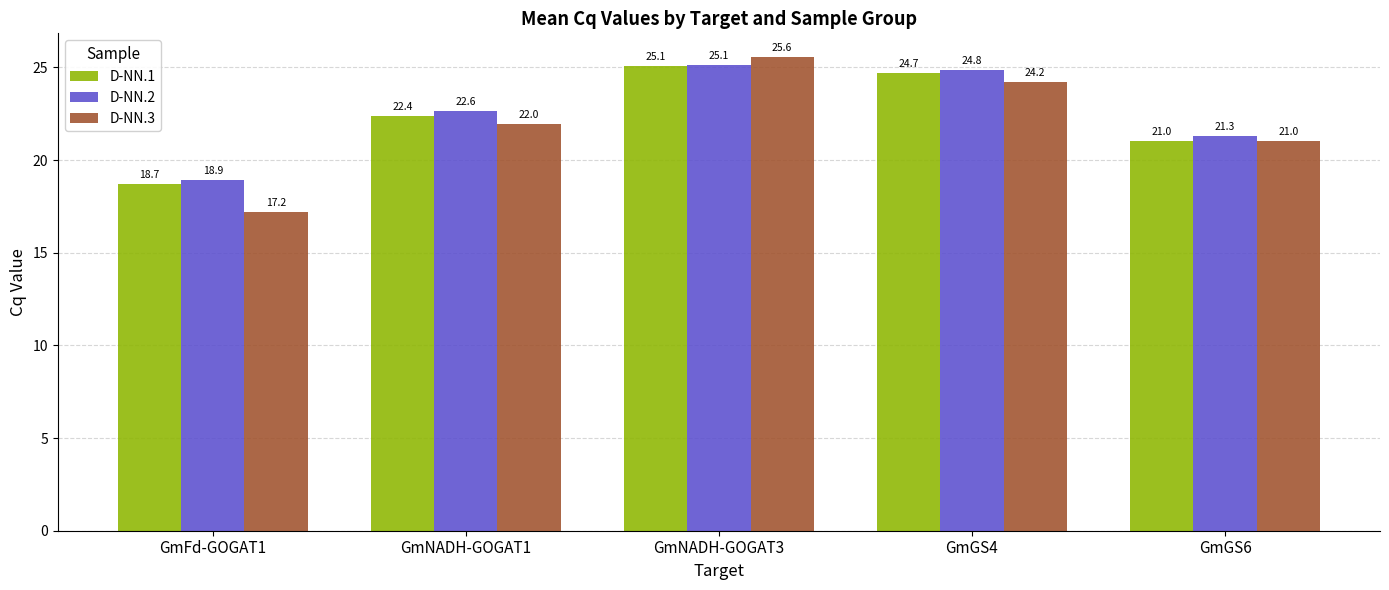

Reading left to right, extract all data points from this chart.

D-NN.1: 18.7	22.4	25.1	24.7	21.0
D-NN.2: 18.9	22.6	25.1	24.8	21.3
D-NN.3: 17.2	22.0	25.6	24.2	21.0